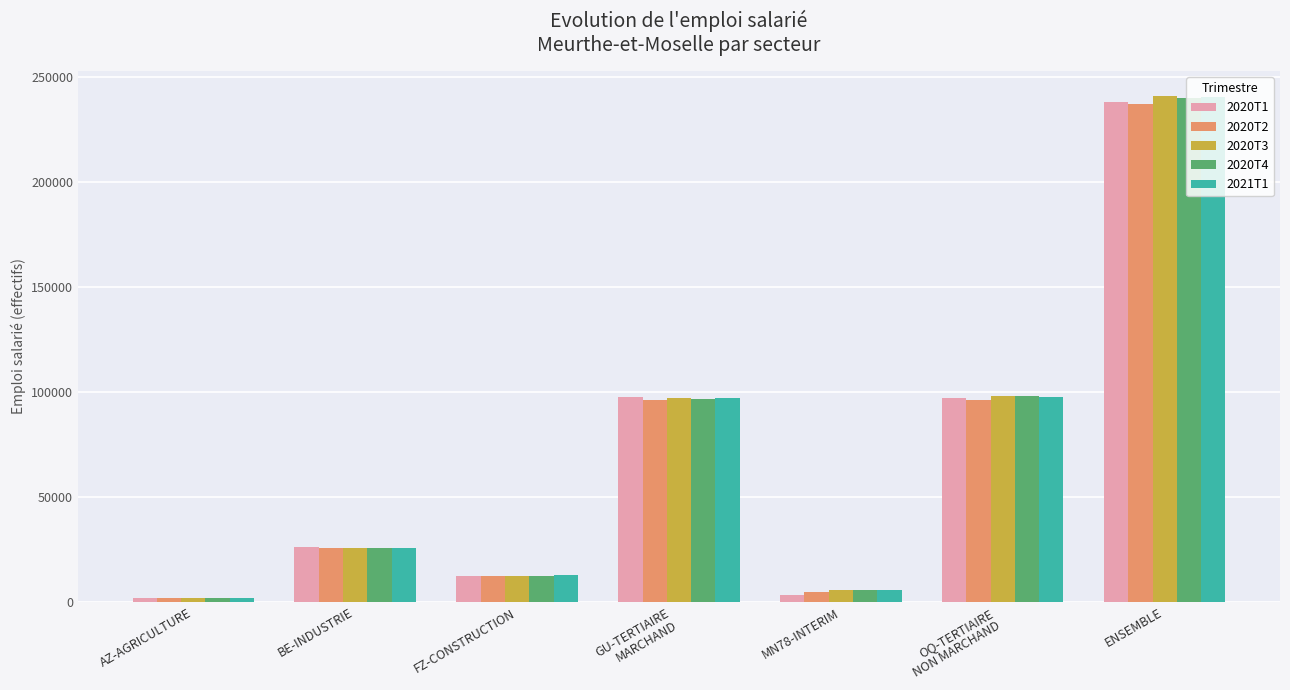

What is the total value across all series at ENSEMBLE?

1197420.0